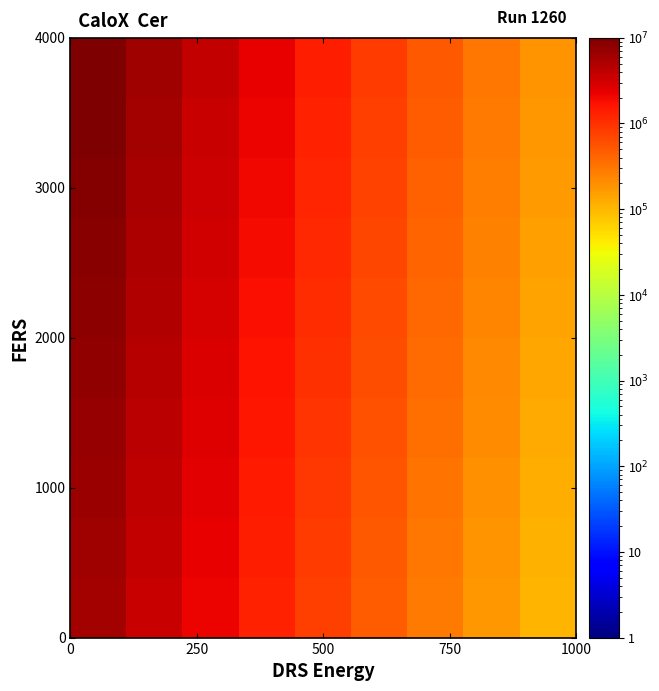

How many distinct data groups are displayed?

10